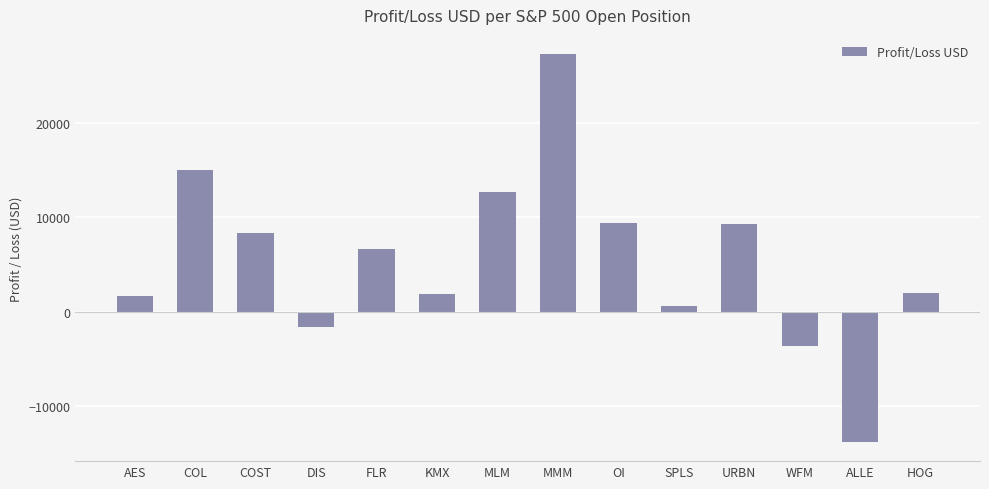

Where is the data nearest to the value 6739?

FLR